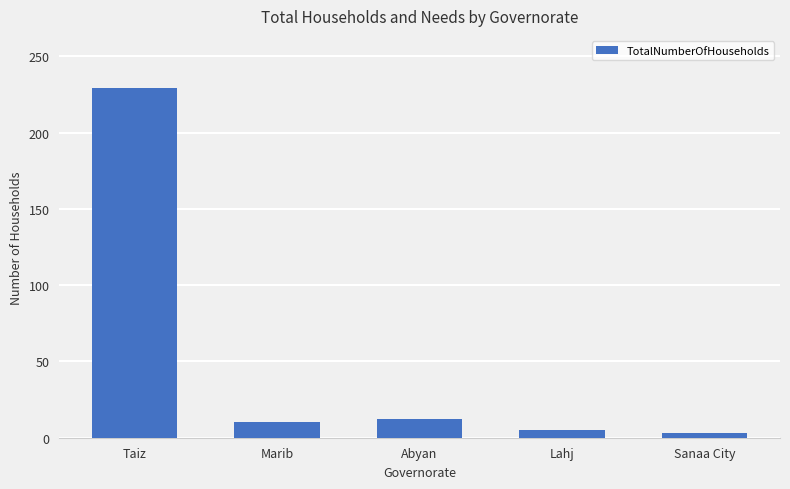

How many categories are shown in the chart?

5